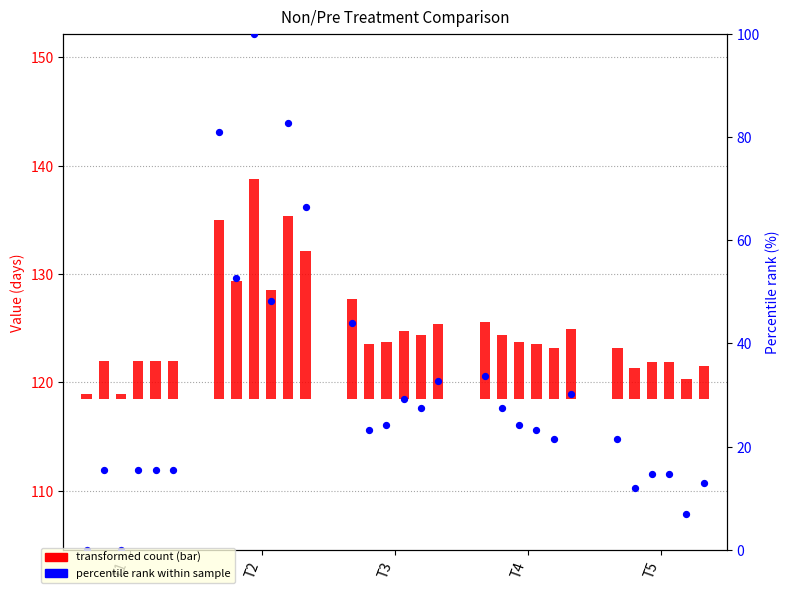

What is the change in value from T2 to T3?

-37.1